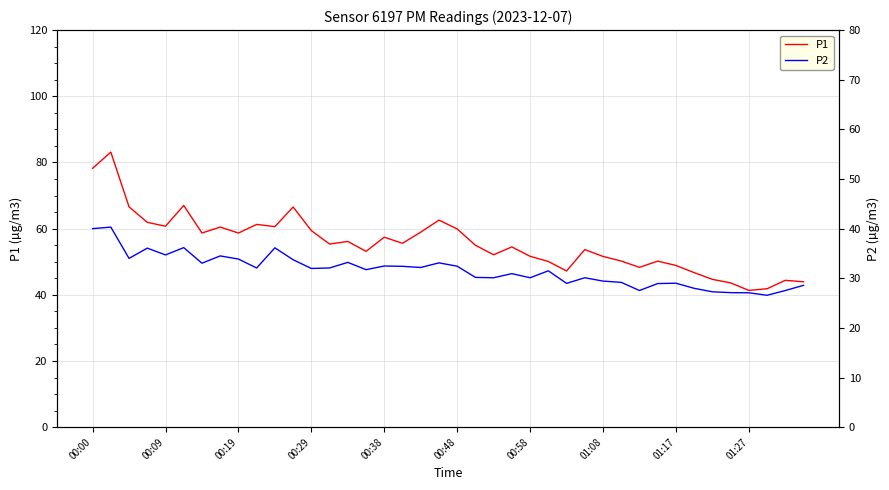

What position from the left is 01:08?

8